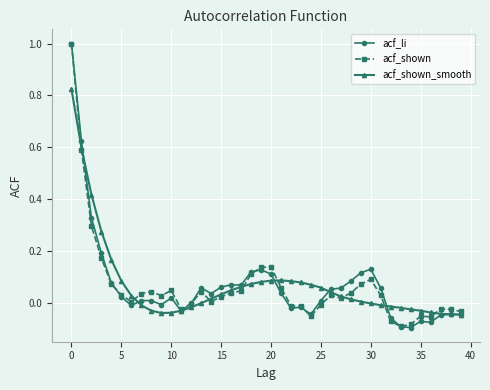

After their last crossing, which series has the higher values: acf_shown_smooth or acf_shown?

acf_shown